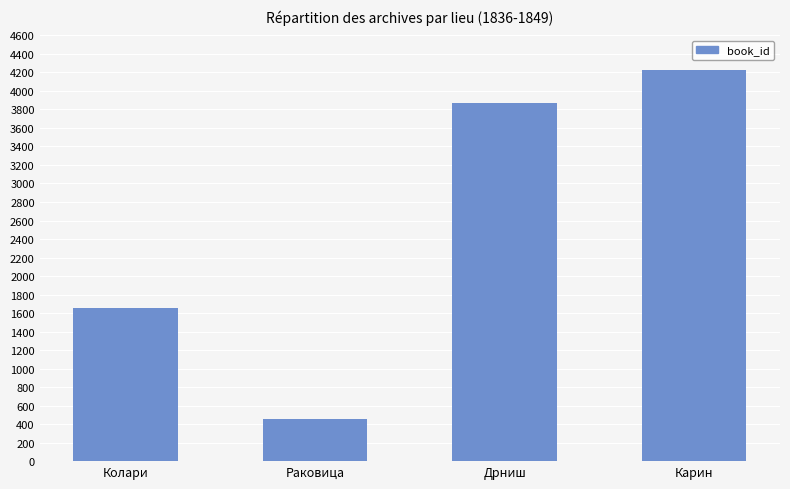

What is the value of the 4th bar from the left?

4221